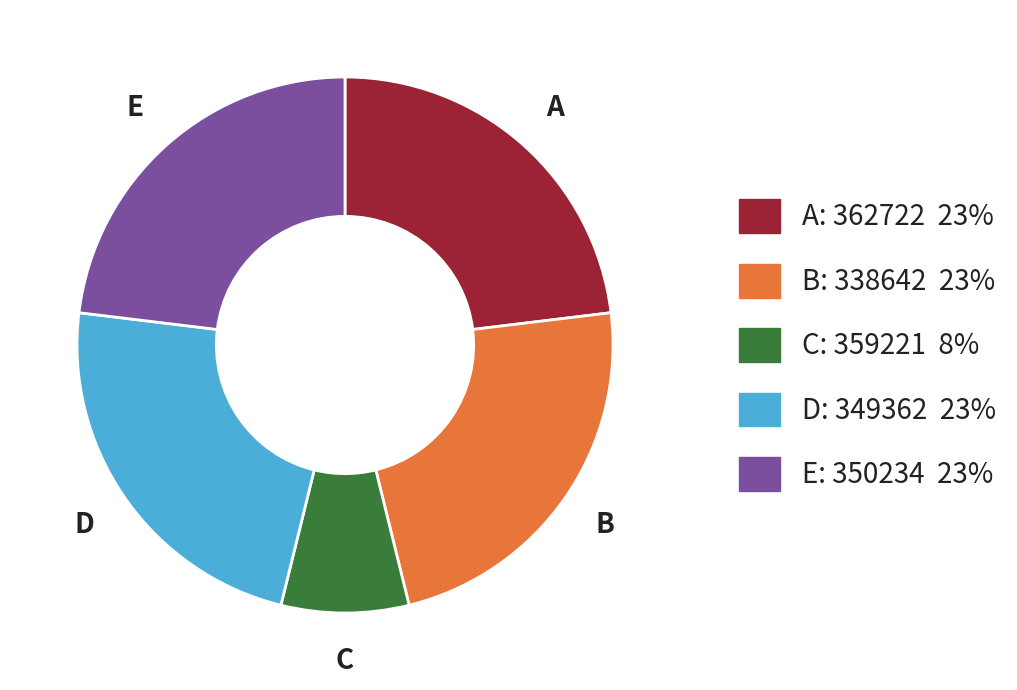

Is there a majority slice in this chart?

No